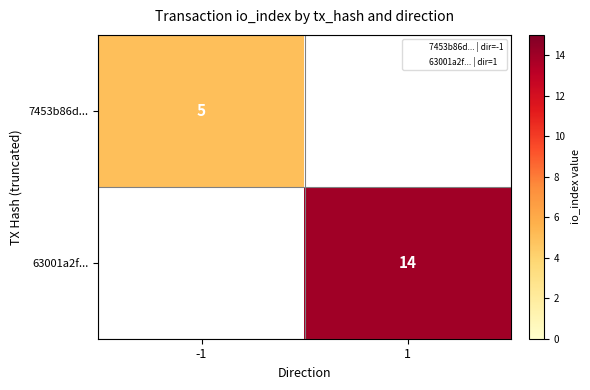

True or false: 7453b86d... has a value of 0 at 1.

True